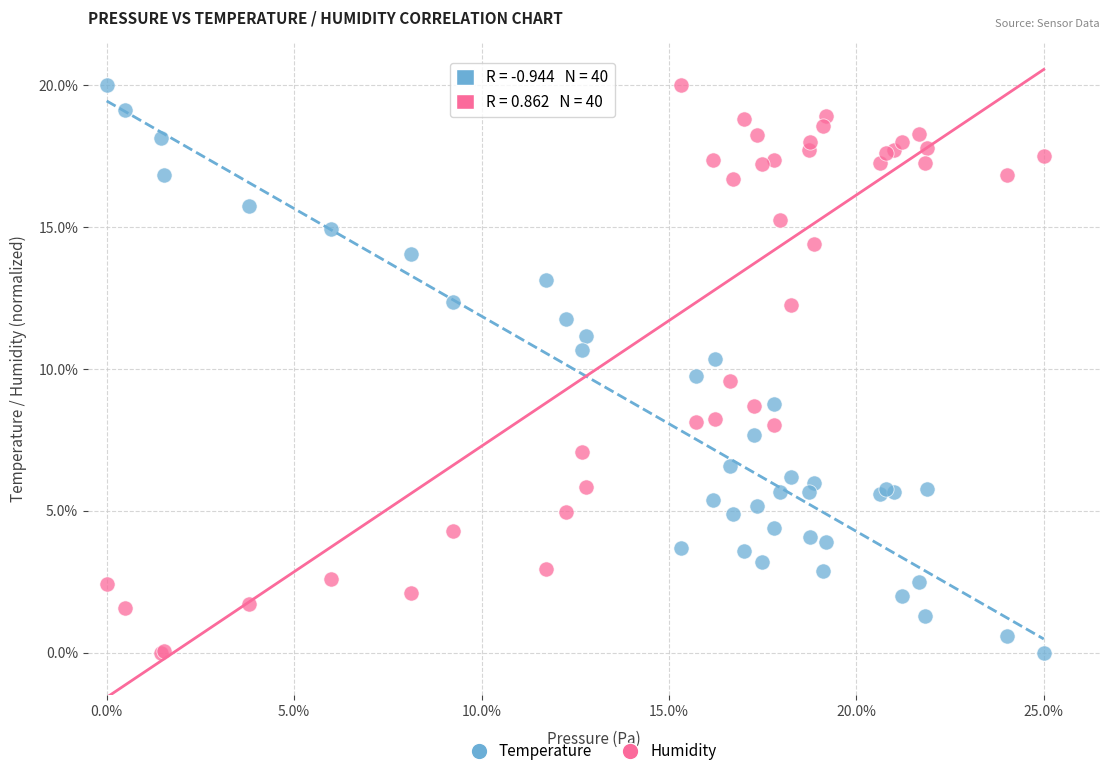

What are all the series names shown in the legend?

Temperature, Humidity